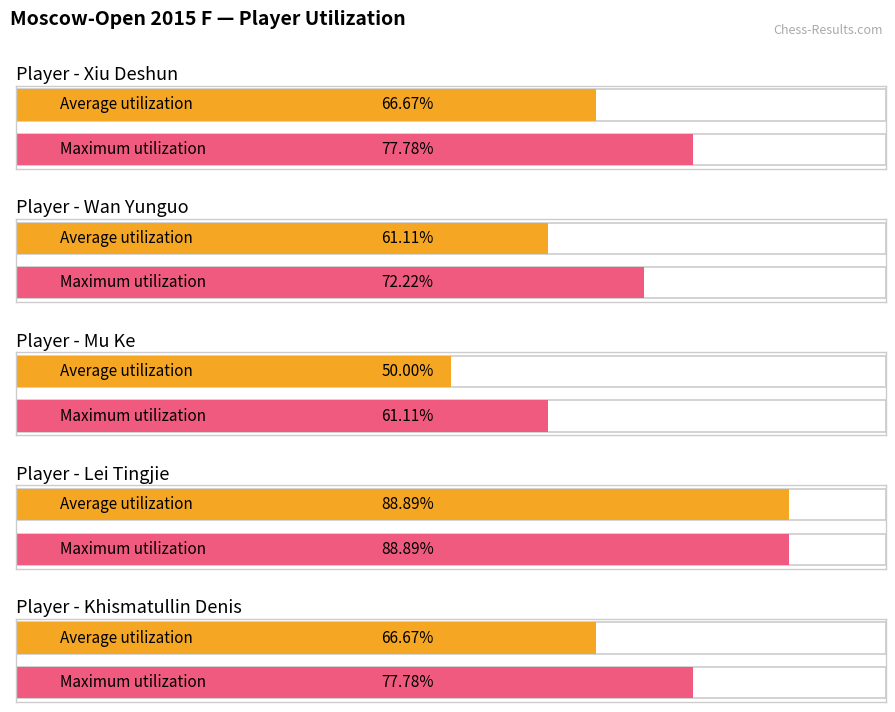

Count the number of categories in the chart.

5